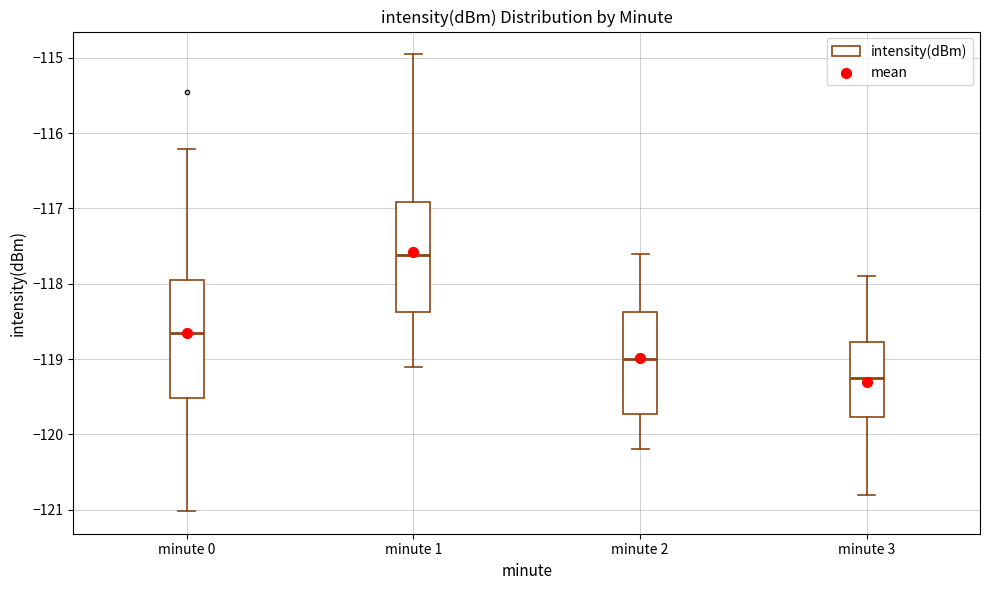

Which box has the lowest median line?

minute 3